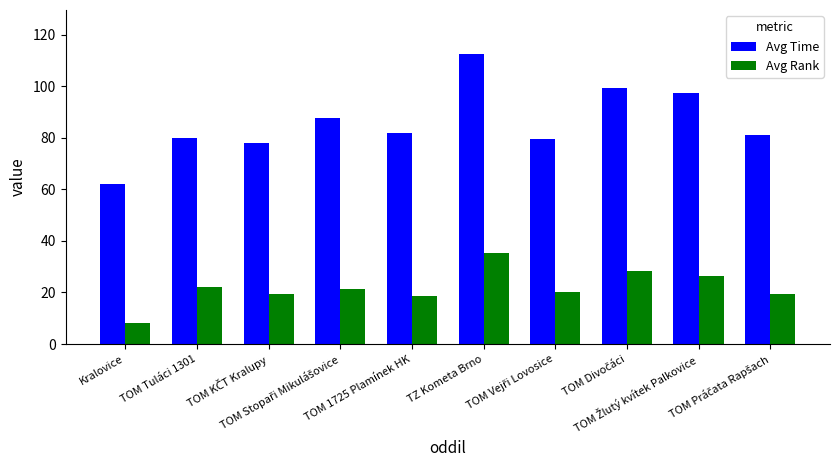

What is the sum of all Avg Time values?

859.1